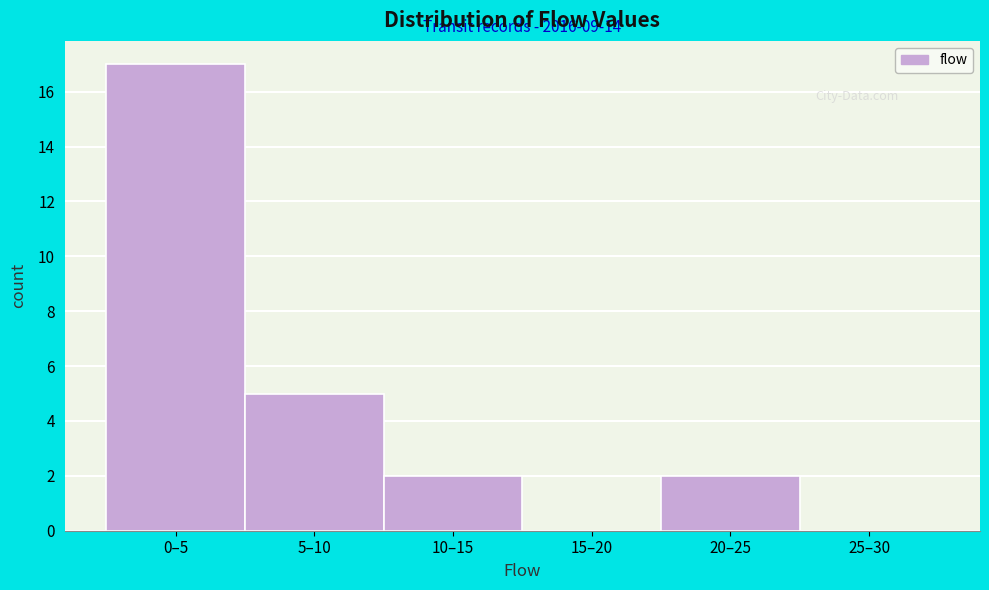

Reading left to right, list all the values displayed in this chart.

0–5=17	5–10=5	10–15=2	15–20=0	20–25=2	25–30=0